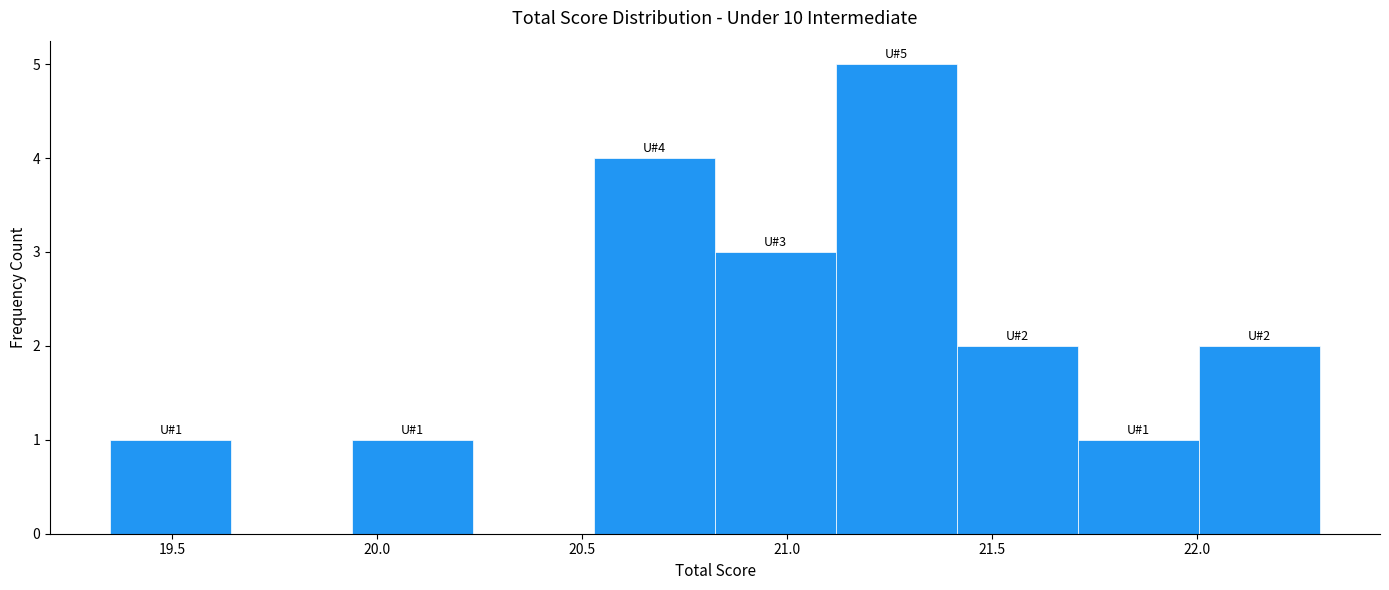

Over which range of the x-axis is the bar tallest?

21.120 to 21.415